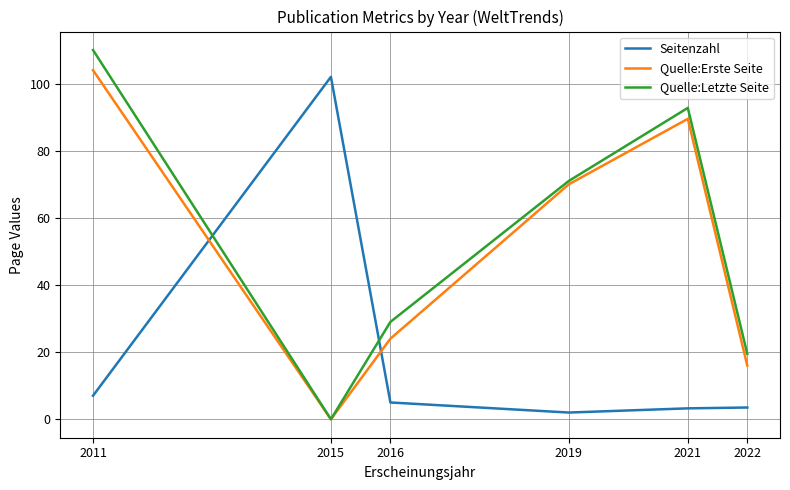

Which label corresponds to the smallest value in the chart?

2015